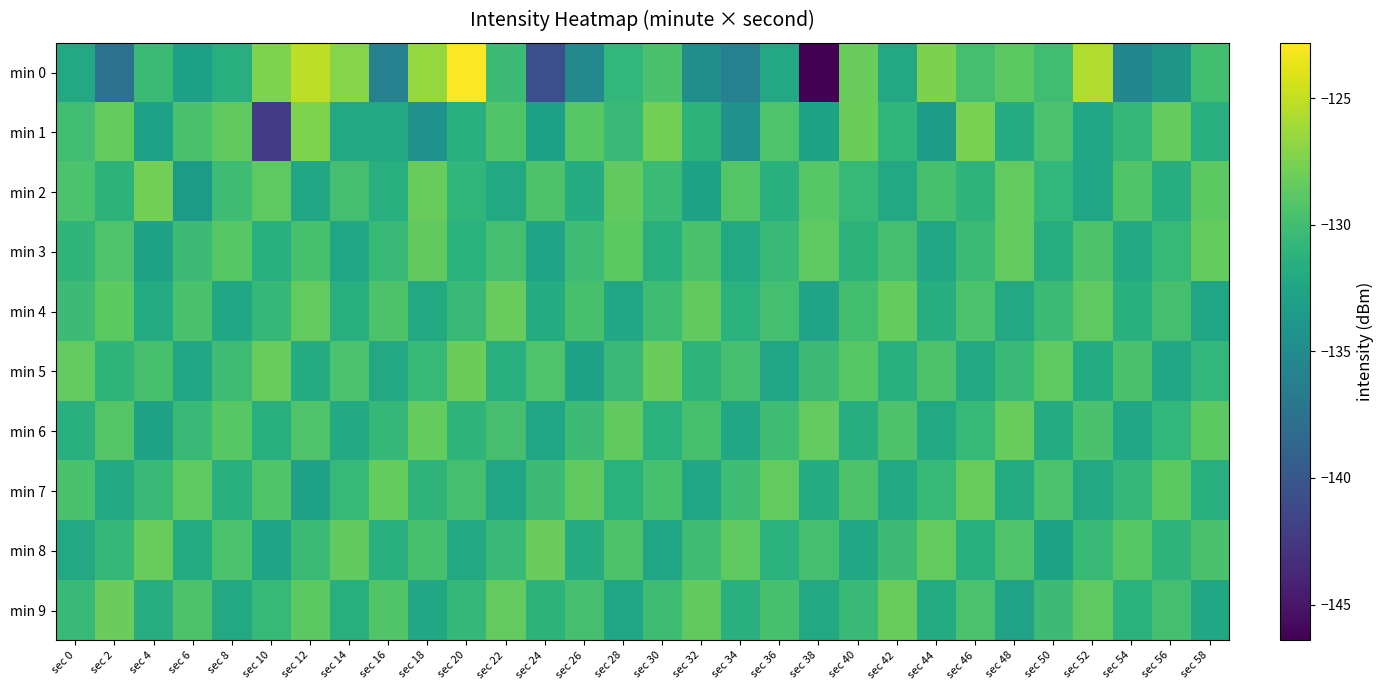

Which series changed the most between sec 32 and sec 48?

min 0